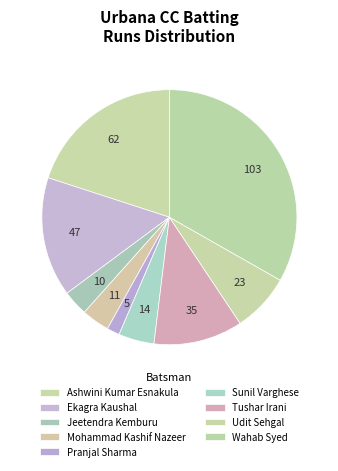

Count the number of slices in the pie.

9